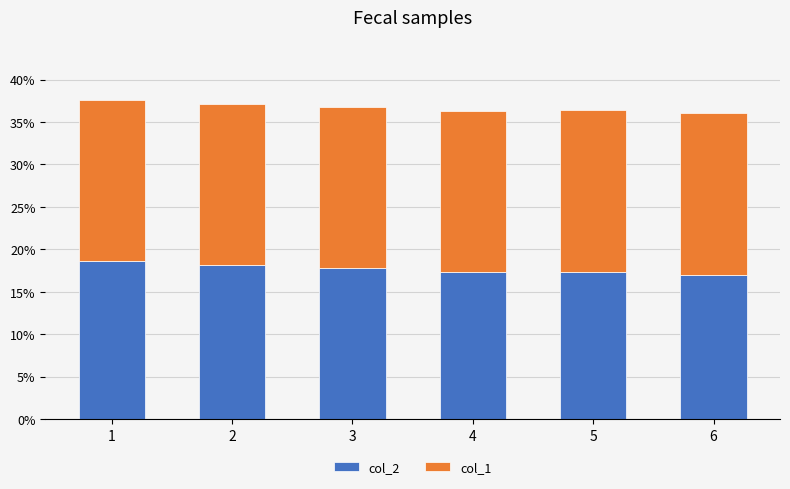

What are all the series names shown in the legend?

col_2, col_1